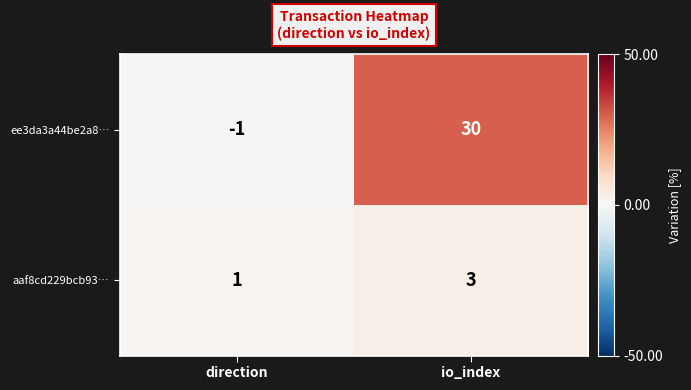

Which label corresponds to the smallest value in the chart?

direction